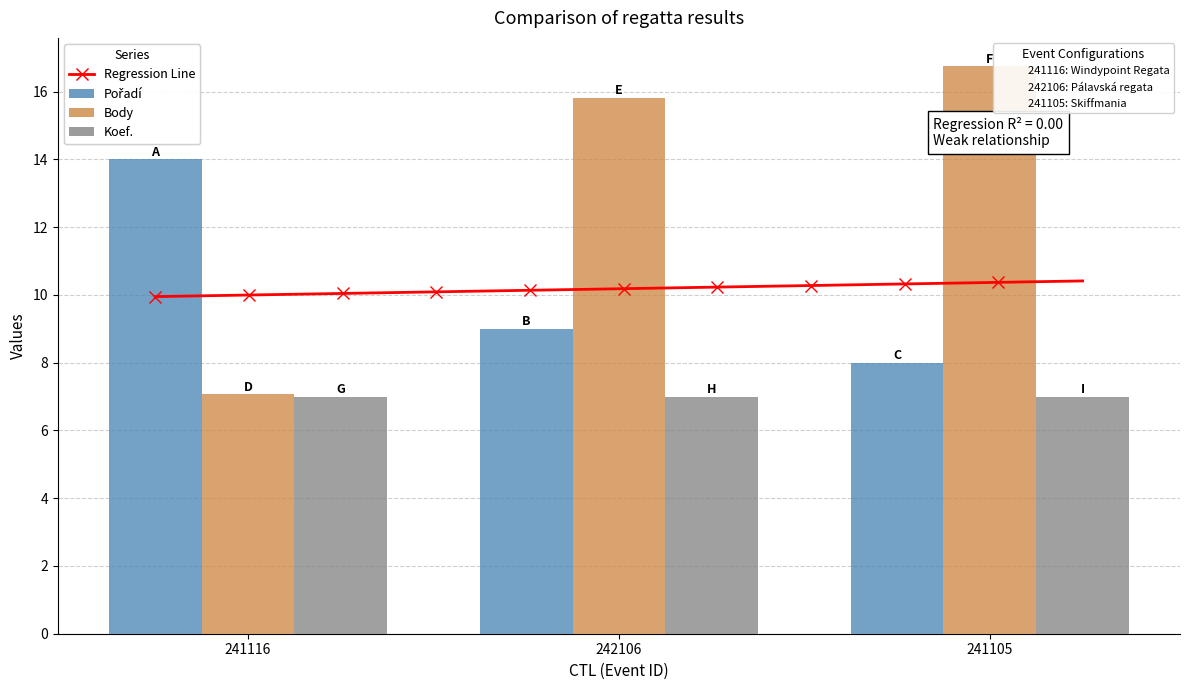

The Pořadí series shows 14.0 at 241116. True or false?

True